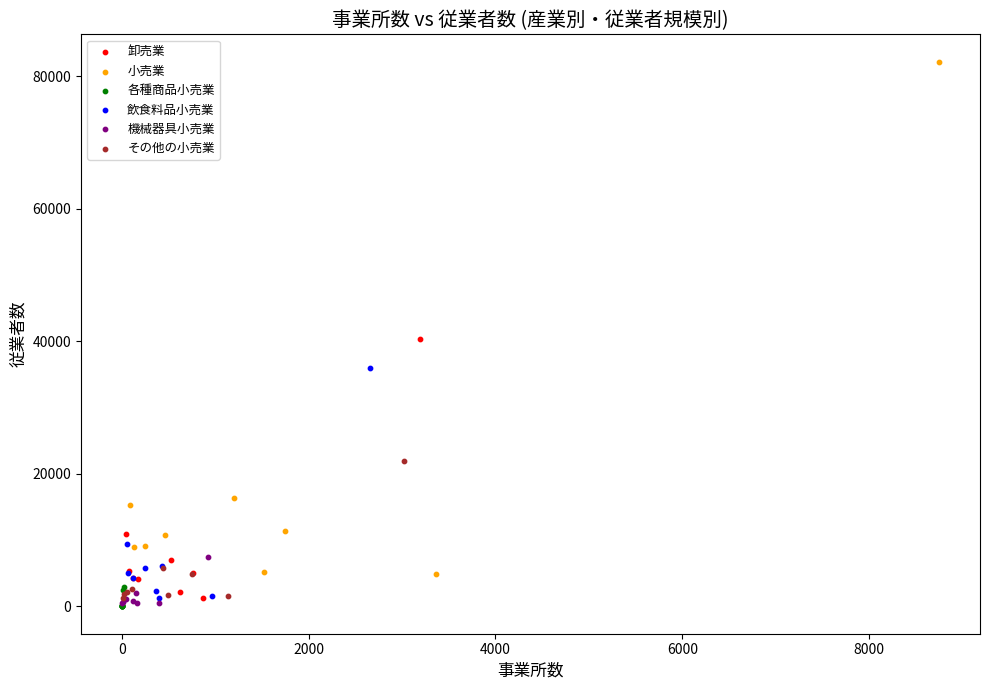

Which series has the largest Y range (max minus min)?

小売業